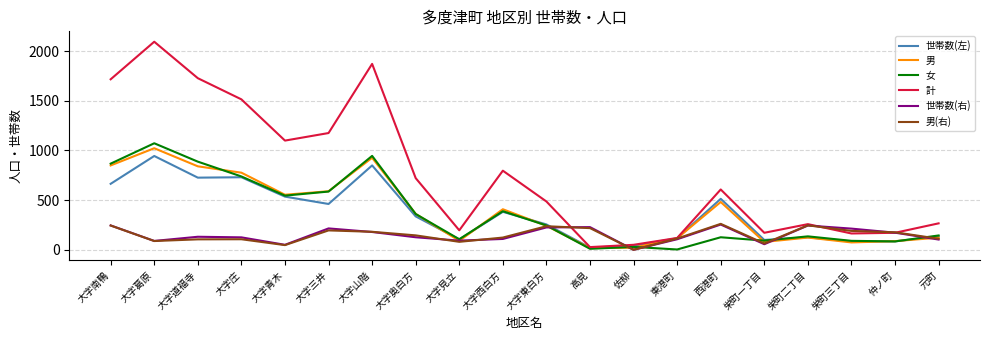

Is the value of 計 at 栄町三丁目 greater than the value of 世帯数(左) at 西港町?

No